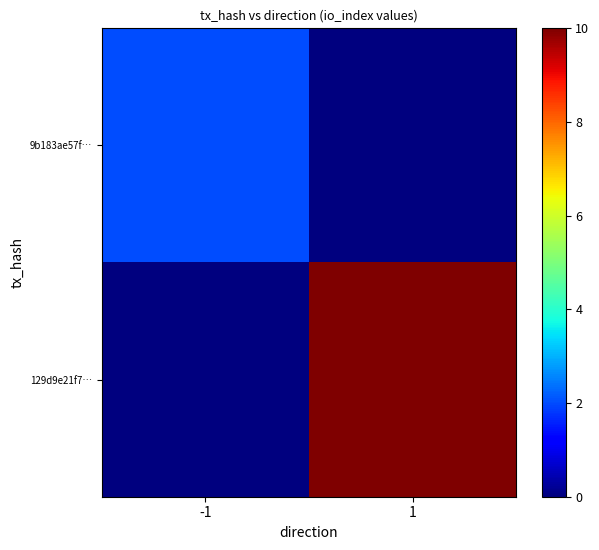

What is the spread (max minus min) of values at 1?

10